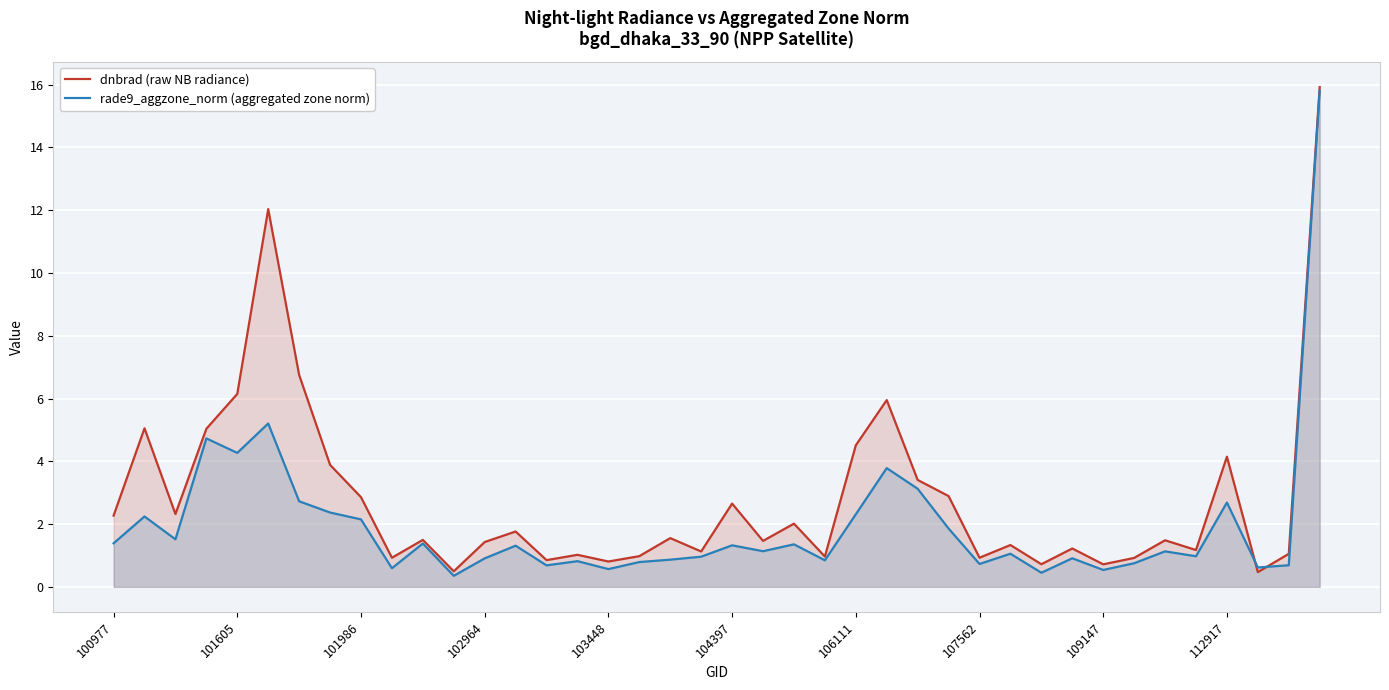

Read the rade9_aggzone_norm (aggregated zone norm) value at 35.

1.0